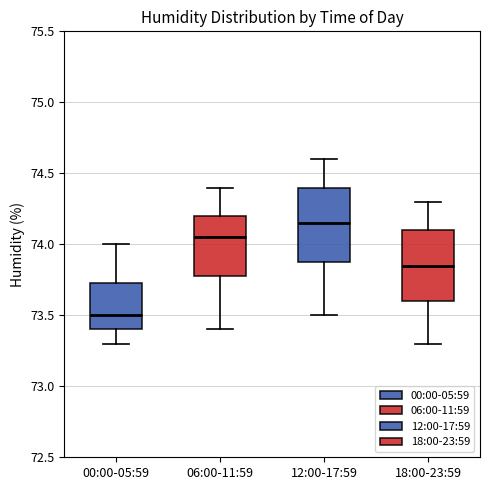

Where is the lower edge of the box for 06:00-11:59 on the y-axis? The values are not printed on the chart, so give them approximately, as read against the axis.

73.80